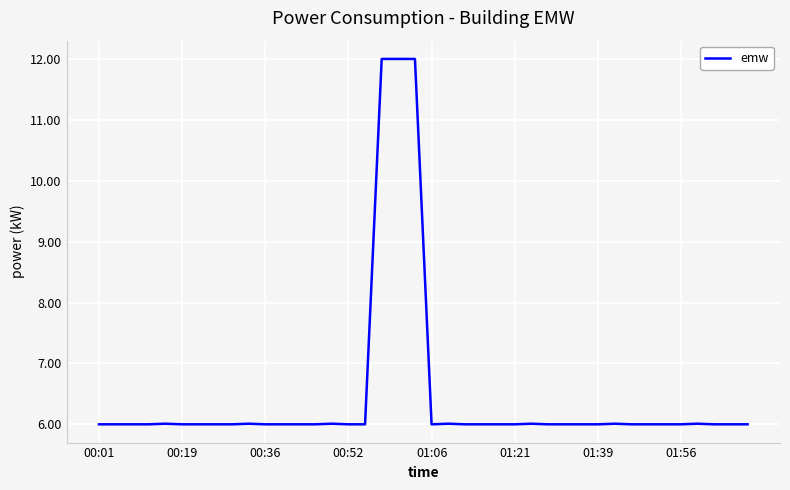

What is the minimum value shown in the chart?

6.0